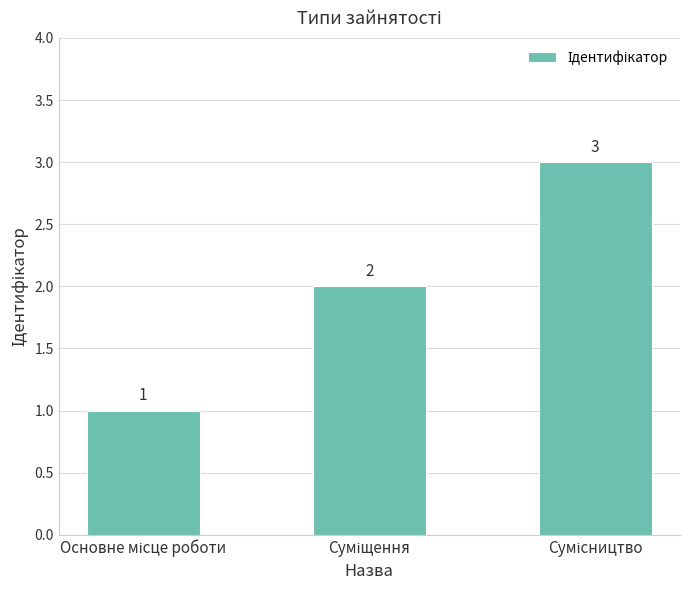

What is the value of the 2nd bar from the left?

2